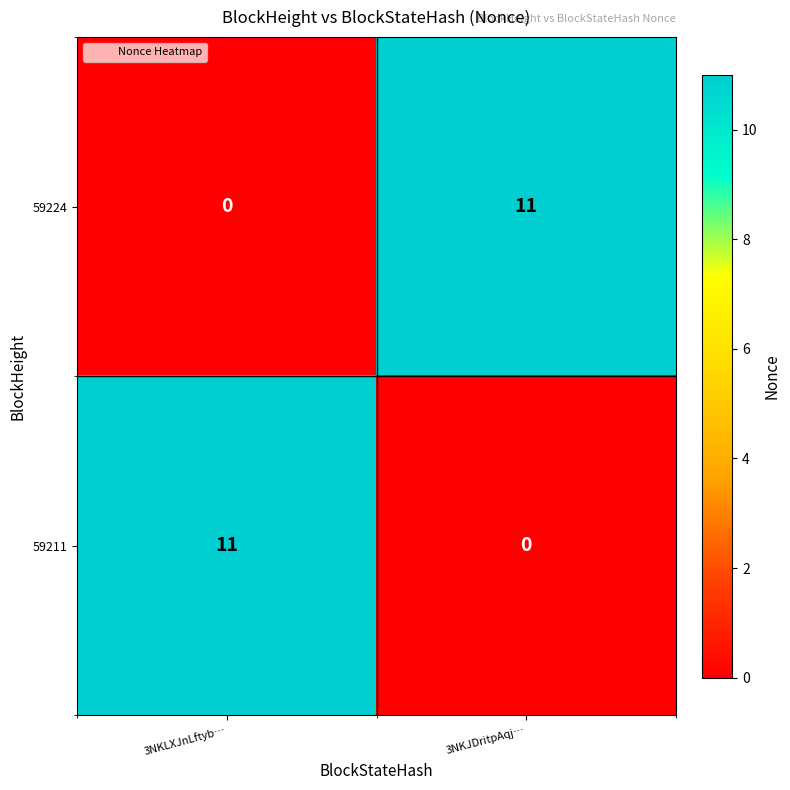

What is the total value across all series at 3NKJDritpAqj…?

11